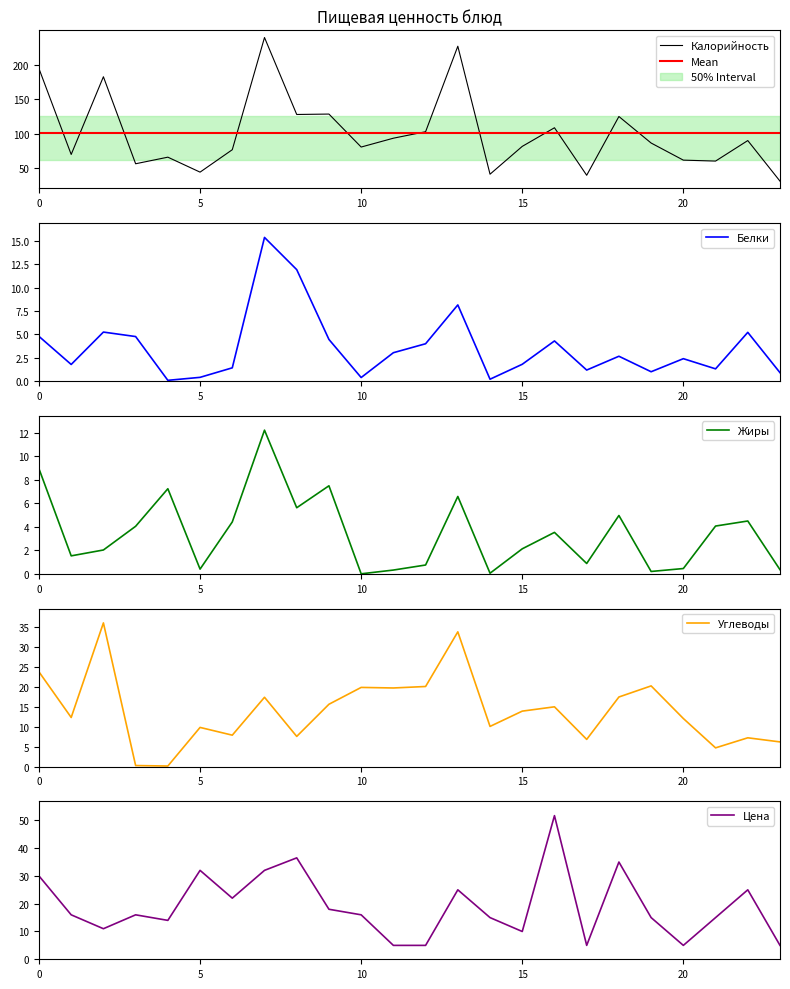

What is the maximum value for Калорийность?

239.6